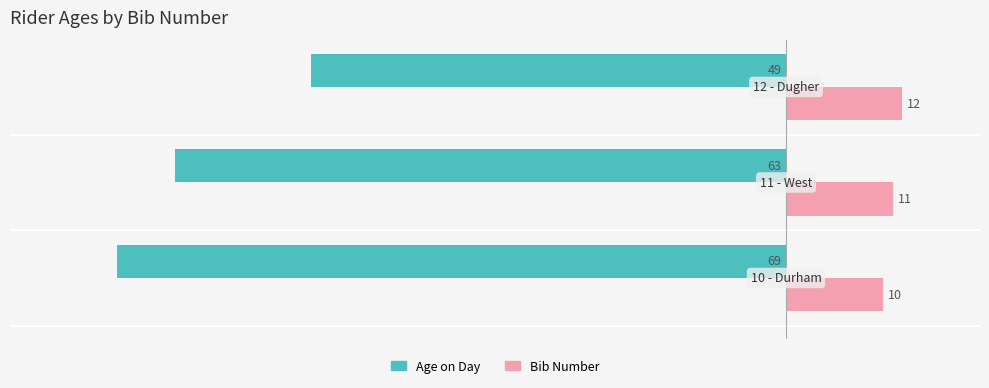

What is the smallest value displayed?

-69